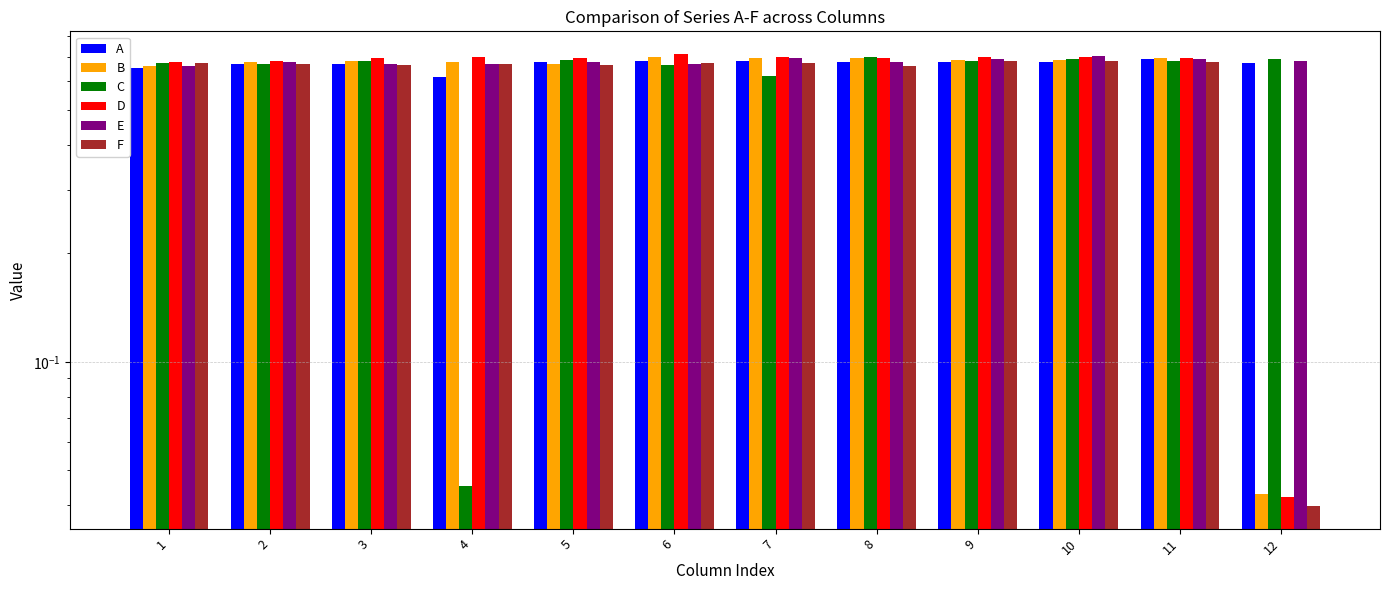

Is it true that D equals 0.7 at 11?

True